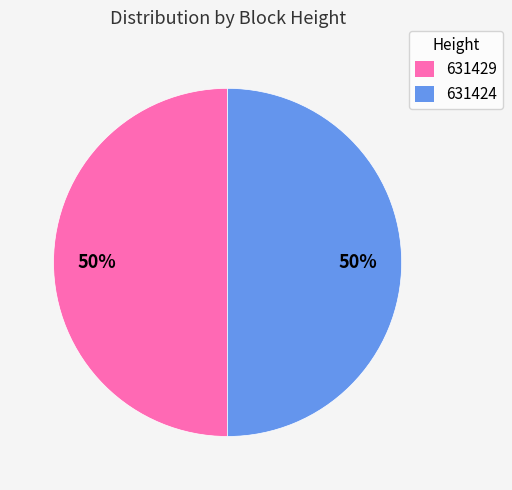

What is the ratio of the value at 631429 to the value at 631424?

1.0